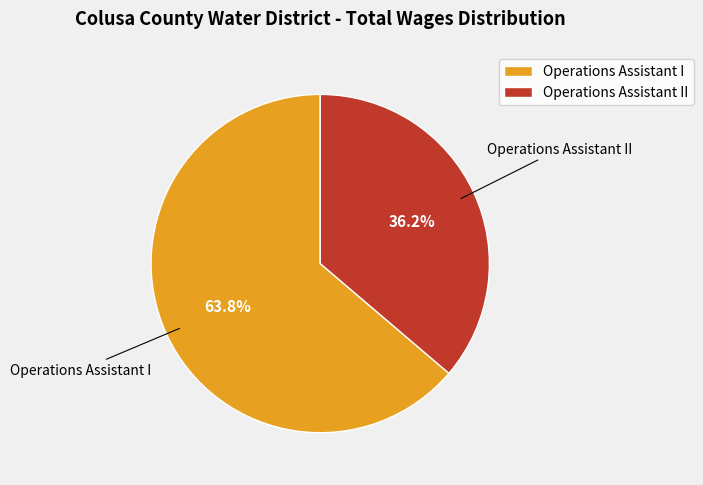

How much of the chart is everything except Operations Assistant II?

63.8%